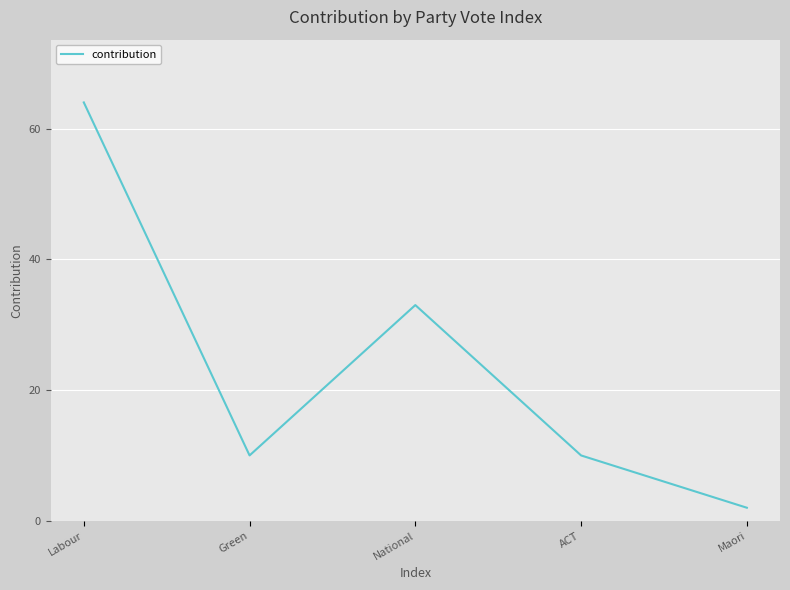

The chart shows a value of 2 at Maori. True or false?

True